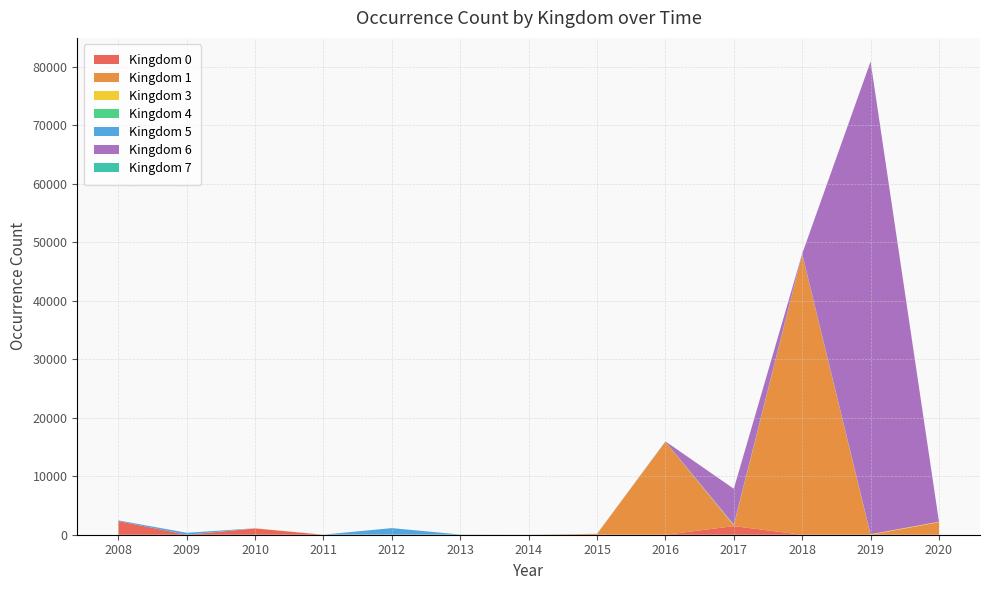

At which category is the sum across all series the highest?

2019